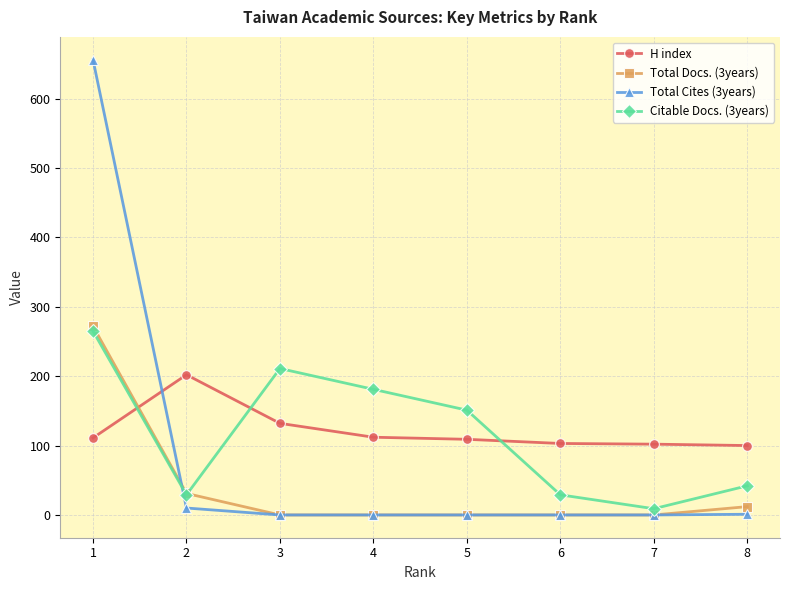

After their last crossing, which series has the higher values: H index or Total Docs. (3years)?

H index